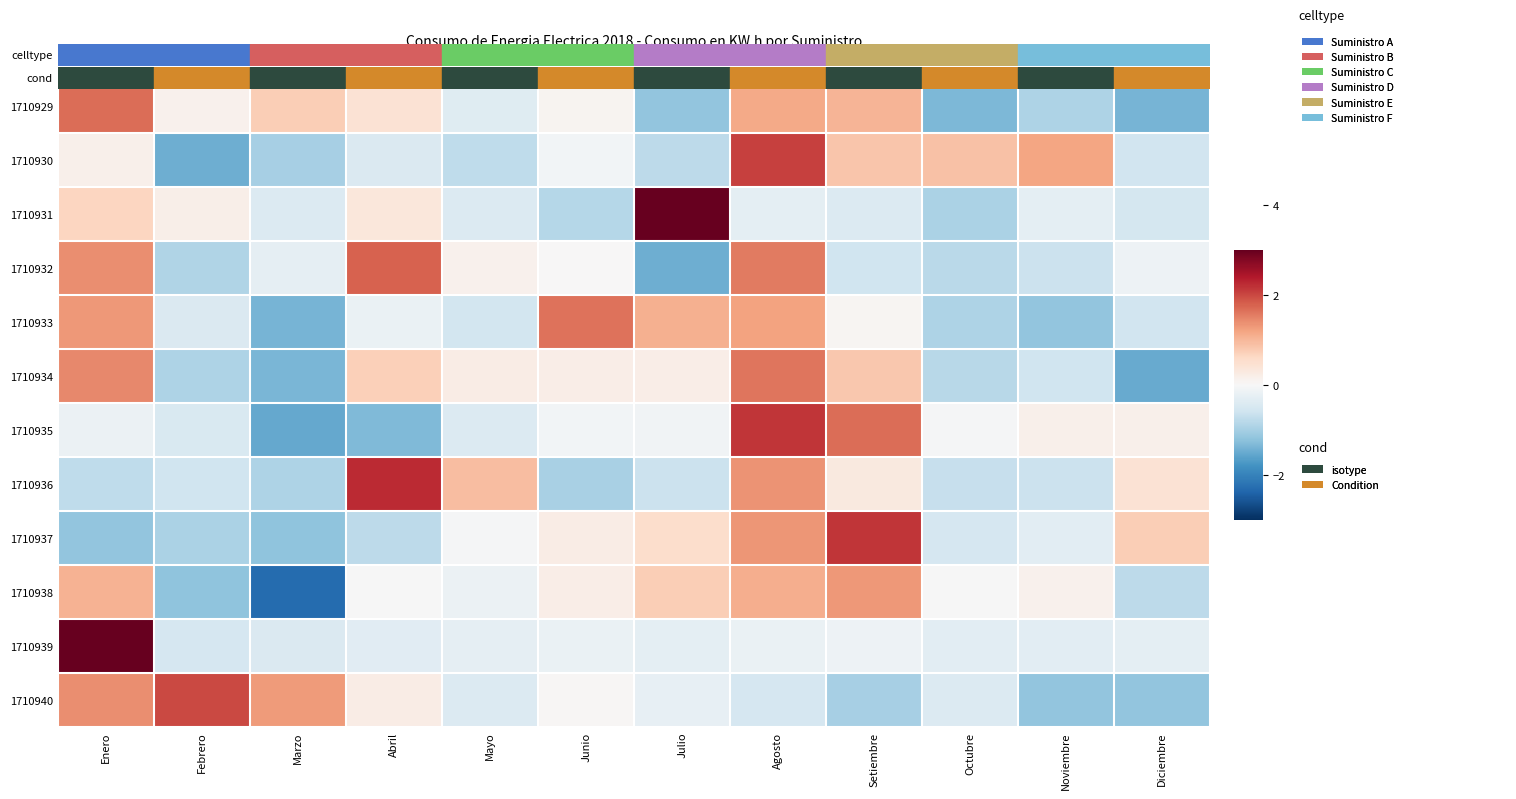

Reading right to left, list all the values displayed in this chart.

1710929: Diciembre=-1.4	Noviembre=-0.9	Octubre=-1.3	Setiembre=1.0	Agosto=1.1	Julio=-1.2	Junio=0.1	Mayo=-0.4	Abril=0.4	Marzo=0.7	Febrero=0.1	Enero=1.7
1710930: Diciembre=-0.6	Noviembre=1.2	Octubre=0.9	Setiembre=0.8	Agosto=2.1	Julio=-0.8	Junio=-0.1	Mayo=-0.8	Abril=-0.4	Marzo=-1.0	Febrero=-1.5	Enero=0.2
1710931: Diciembre=-0.5	Noviembre=-0.3	Octubre=-0.9	Setiembre=-0.4	Agosto=-0.3	Julio=3.0	Junio=-0.8	Mayo=-0.4	Abril=0.3	Marzo=-0.4	Febrero=0.2	Enero=0.6
1710932: Diciembre=-0.2	Noviembre=-0.7	Octubre=-0.8	Setiembre=-0.6	Agosto=1.6	Julio=-1.5	Junio=0.0	Mayo=0.1	Abril=1.8	Marzo=-0.3	Febrero=-0.9	Enero=1.4
1710933: Diciembre=-0.6	Noviembre=-1.2	Octubre=-0.9	Setiembre=0.1	Agosto=1.2	Julio=1.1	Junio=1.6	Mayo=-0.5	Abril=-0.2	Marzo=-1.4	Febrero=-0.4	Enero=1.3
1710934: Diciembre=-1.5	Noviembre=-0.6	Octubre=-0.8	Setiembre=0.8	Agosto=1.6	Julio=0.2	Junio=0.2	Mayo=0.2	Abril=0.7	Marzo=-1.4	Febrero=-0.9	Enero=1.5
1710935: Diciembre=0.2	Noviembre=0.1	Octubre=-0.0	Setiembre=1.7	Agosto=2.1	Julio=-0.1	Junio=-0.1	Mayo=-0.4	Abril=-1.3	Marzo=-1.5	Febrero=-0.5	Enero=-0.2
1710936: Diciembre=0.4	Noviembre=-0.6	Octubre=-0.7	Setiembre=0.3	Agosto=1.4	Julio=-0.6	Junio=-1.0	Mayo=0.9	Abril=2.2	Marzo=-0.9	Febrero=-0.6	Enero=-0.8
1710937: Diciembre=0.7	Noviembre=-0.3	Octubre=-0.5	Setiembre=2.1	Agosto=1.3	Julio=0.5	Junio=0.2	Mayo=-0.0	Abril=-0.8	Marzo=-1.2	Febrero=-1.0	Enero=-1.2
1710938: Diciembre=-0.8	Noviembre=0.1	Octubre=-0.0	Setiembre=1.3	Agosto=1.1	Julio=0.7	Junio=0.2	Mayo=-0.2	Abril=-0.0	Marzo=-2.3	Febrero=-1.2	Enero=1.0
1710939: Diciembre=-0.3	Noviembre=-0.3	Octubre=-0.3	Setiembre=-0.2	Agosto=-0.2	Julio=-0.3	Junio=-0.2	Mayo=-0.3	Abril=-0.3	Marzo=-0.4	Febrero=-0.5	Enero=3.3
1710940: Diciembre=-1.2	Noviembre=-1.2	Octubre=-0.4	Setiembre=-1.0	Agosto=-0.5	Julio=-0.2	Junio=0.0	Mayo=-0.4	Abril=0.2	Marzo=1.3	Febrero=2.0	Enero=1.4